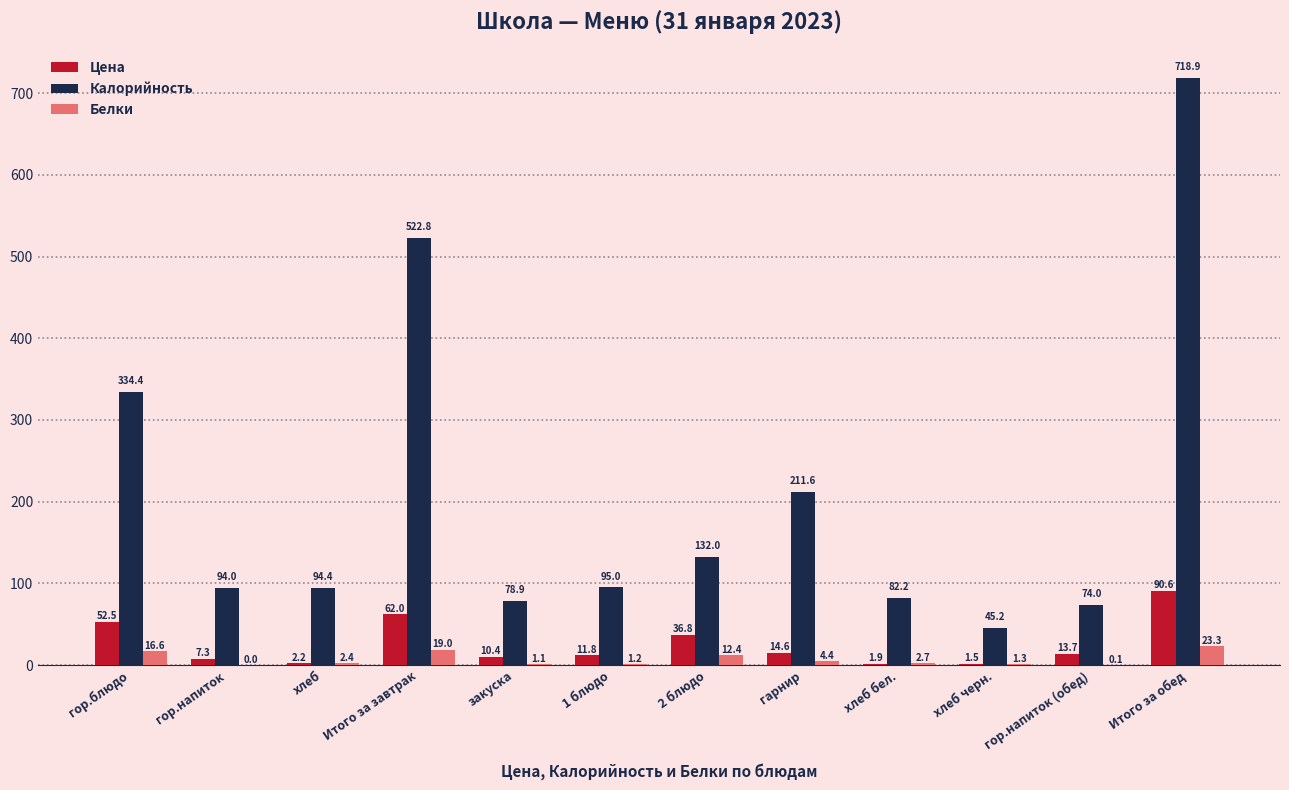

What is the sum of the Калорийность values at гор.блюдо and 1 блюдо?

429.4